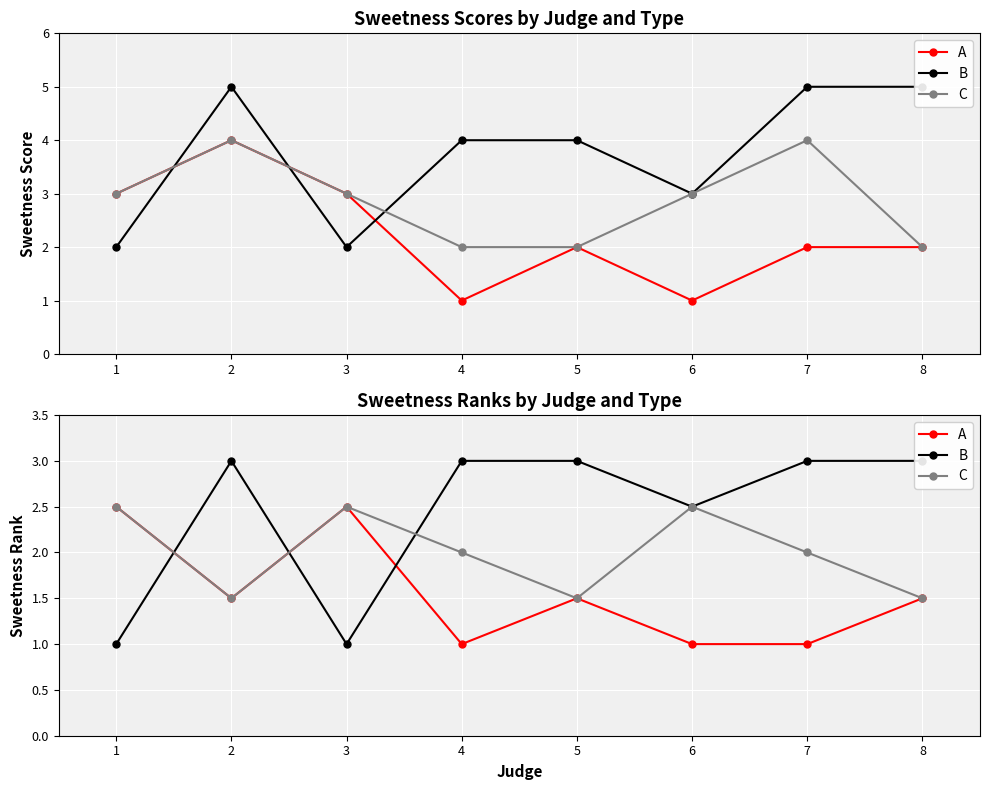

Reading left to right, what are all the values shown in this chart?

A: 1=2.5	2=1.5	3=2.5	4=1.0	5=1.5	6=1.0	7=1.0	8=1.5
B: 1=1.0	2=3.0	3=1.0	4=3.0	5=3.0	6=2.5	7=3.0	8=3.0
C: 1=2.5	2=1.5	3=2.5	4=2.0	5=1.5	6=2.5	7=2.0	8=1.5